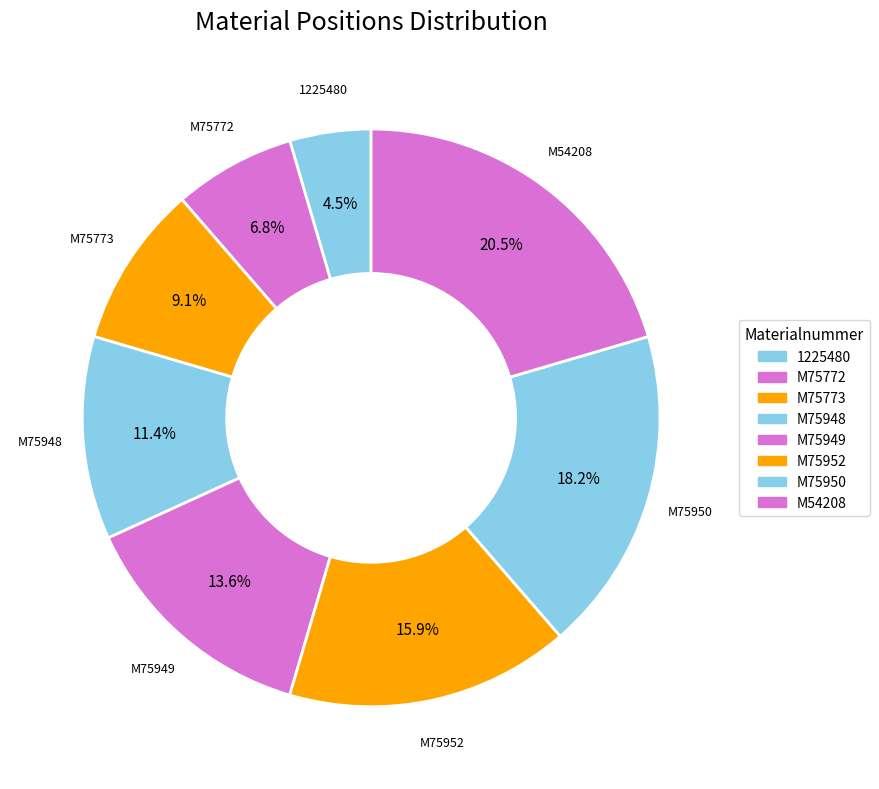

How many slices are in this pie chart?

8